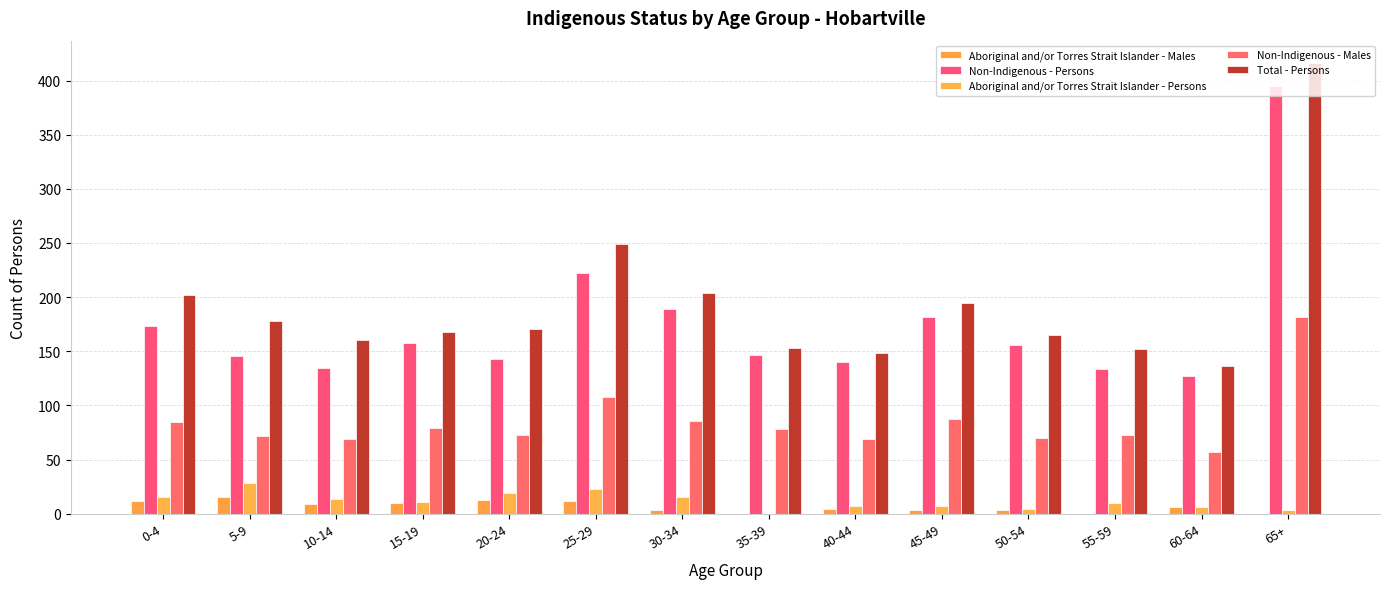

What is the spread (max minus min) of values at 45-49?

192